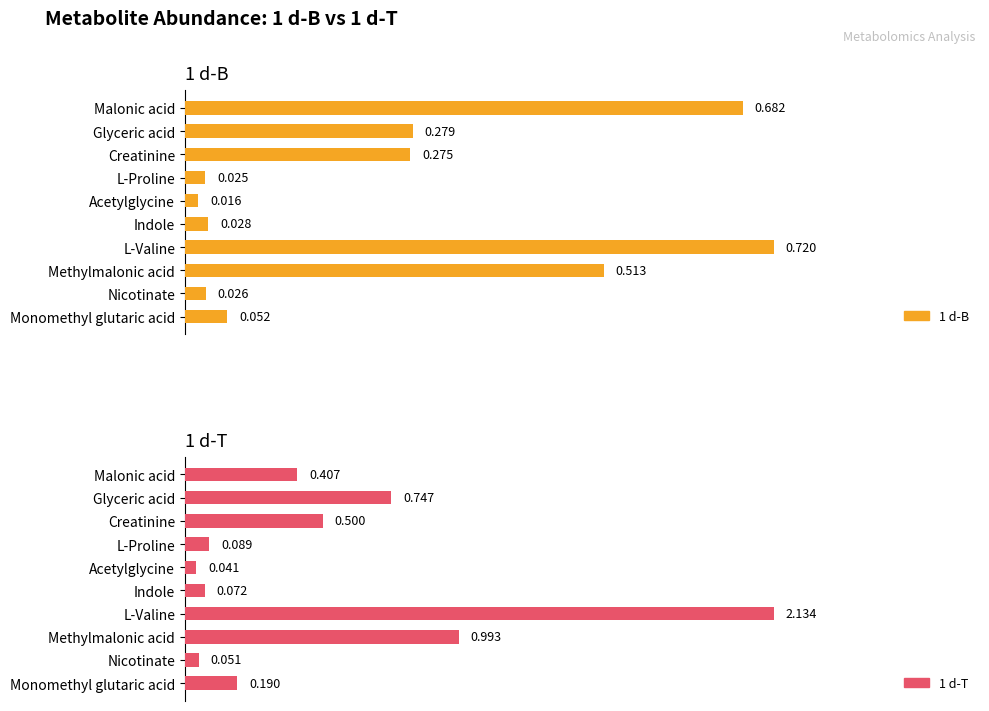

Are the bars horizontal?

Yes